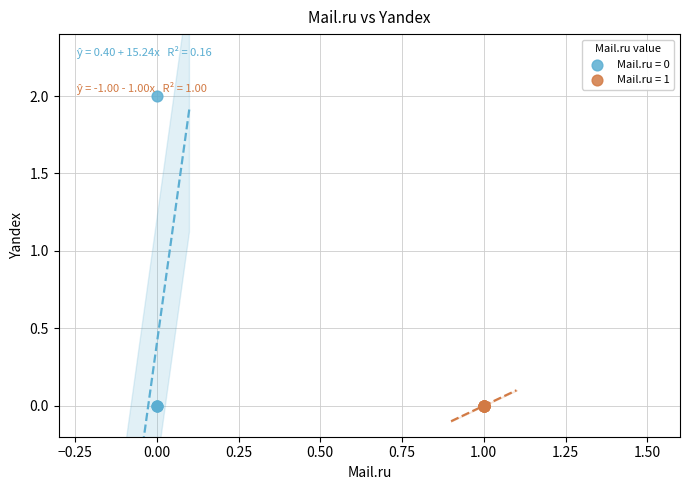

Which series reaches the maximum Y coordinate?

Mail.ru = 0